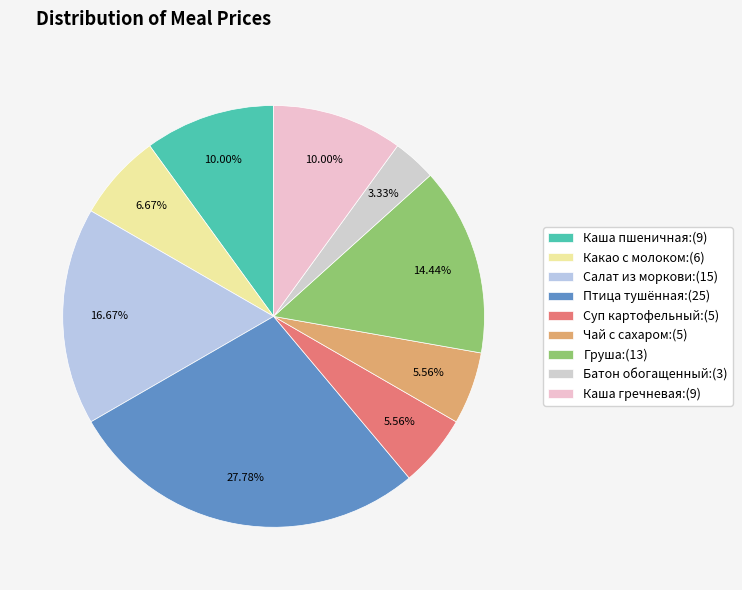

Count the number of slices in the pie.

9